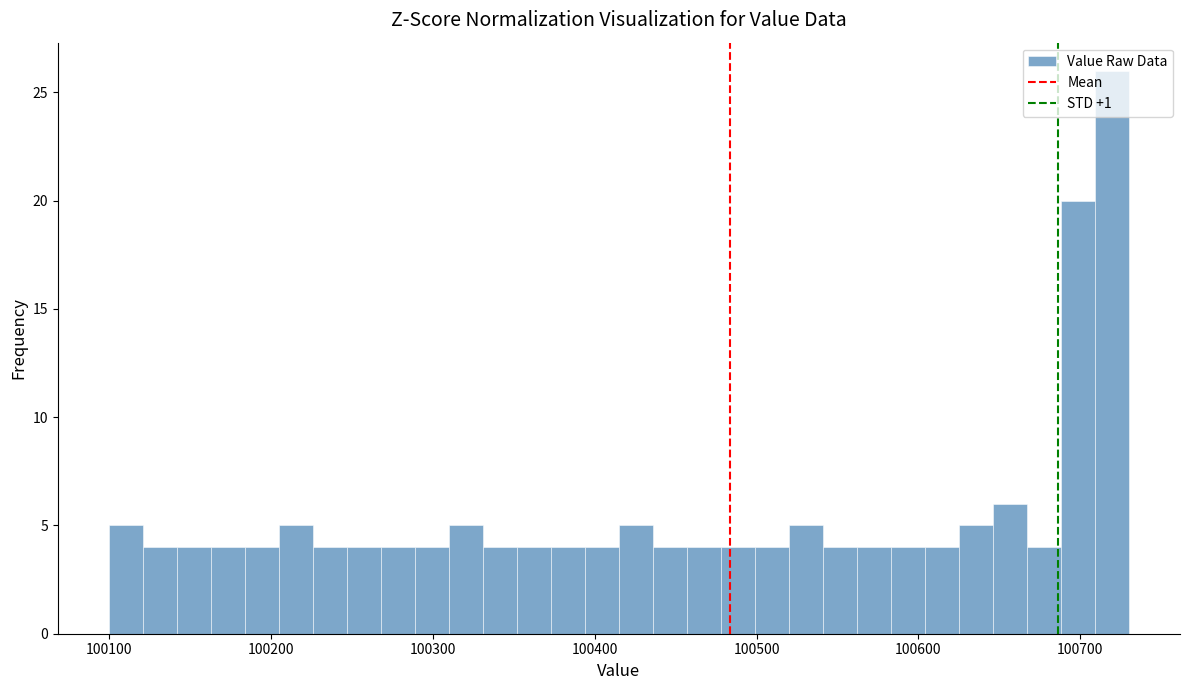

Around what value on the x-axis is the tallest bar? Give the approximate position of its centre, as read against the axis.

100720